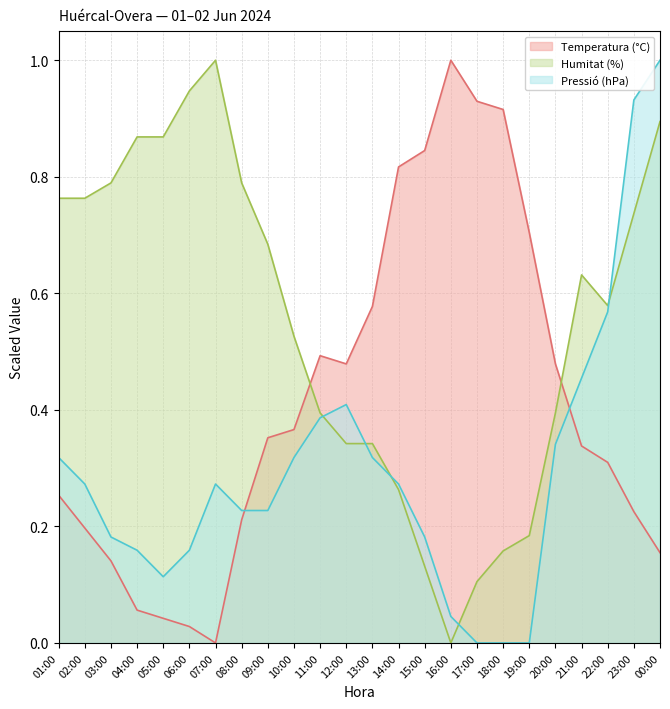

What is the label of the 17th point from the left?

17:00